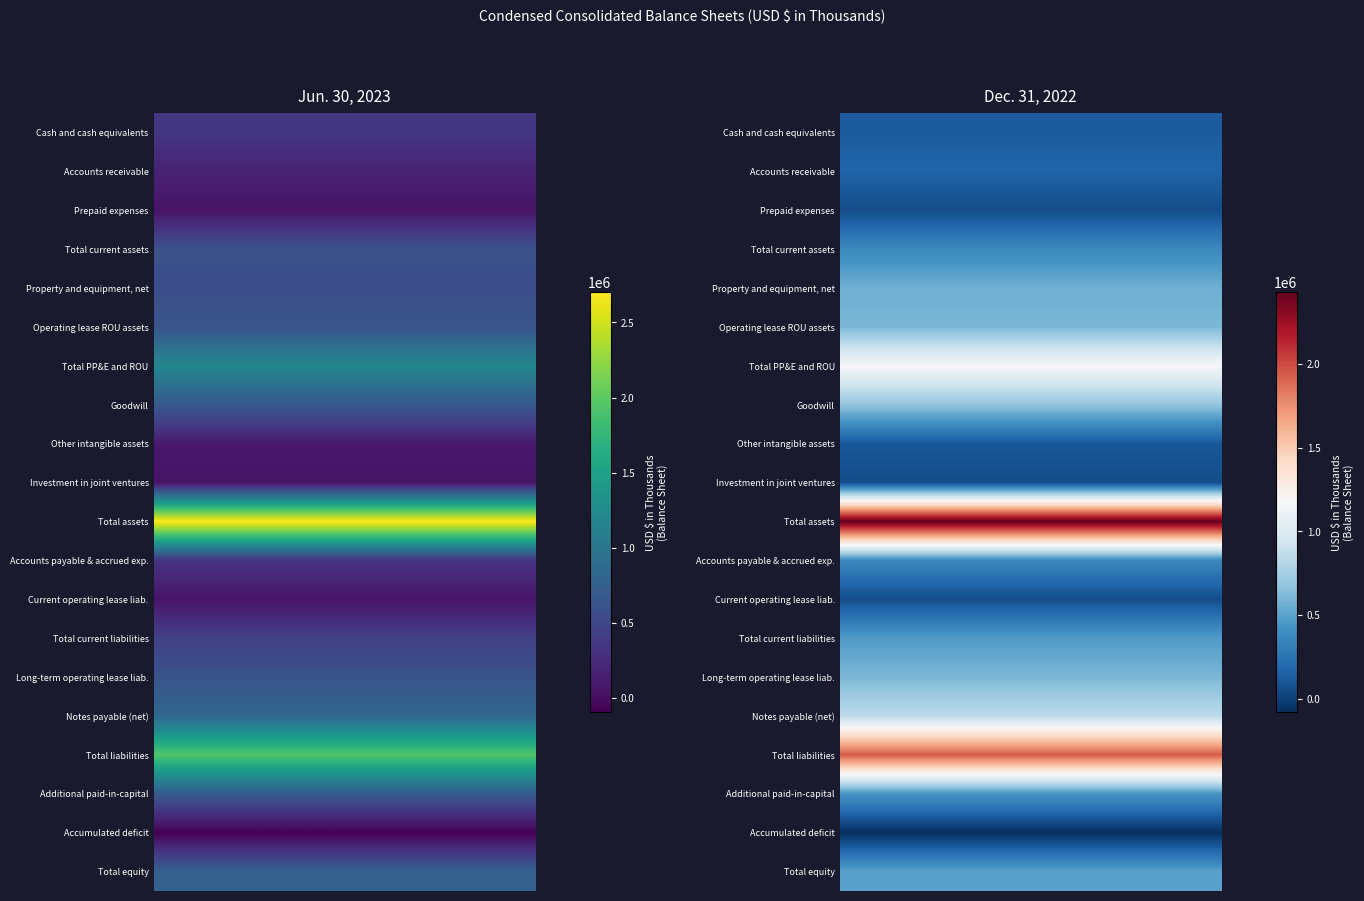

True or false: Total liabilities has a value of 1073063 at 0.

False